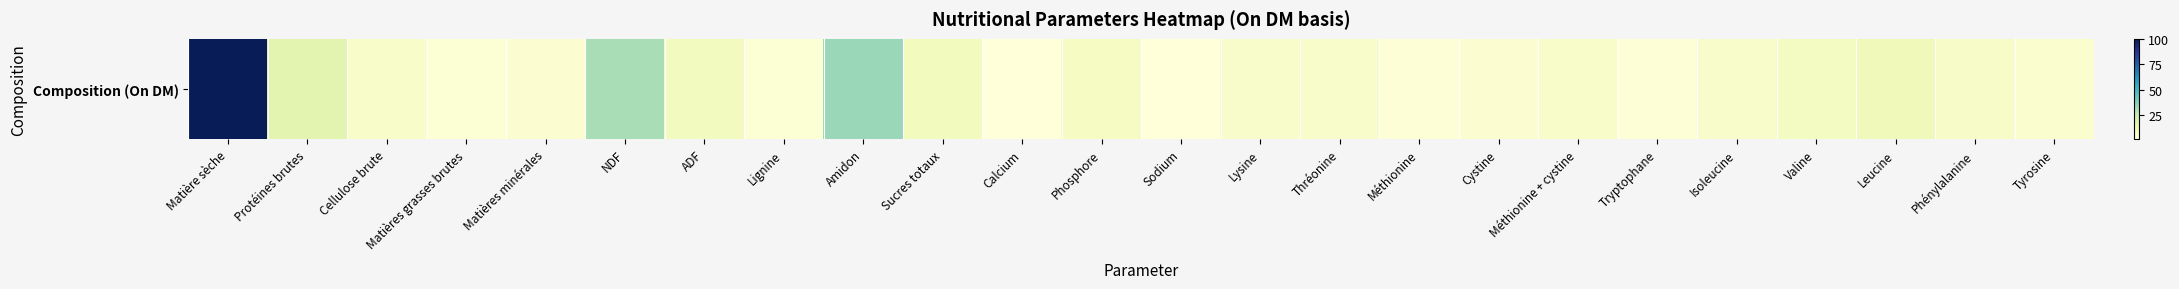

Reading left to right, what are all the values shown in this chart?

100.0	16.7	6.4	2.9	4.1	31.2	9.1	3.0	33.8	9.4	1.4	7.9	1.1	5.5	5.6	2.5	3.5	6.0	2.1	5.6	8.4	10.7	6.6	4.5